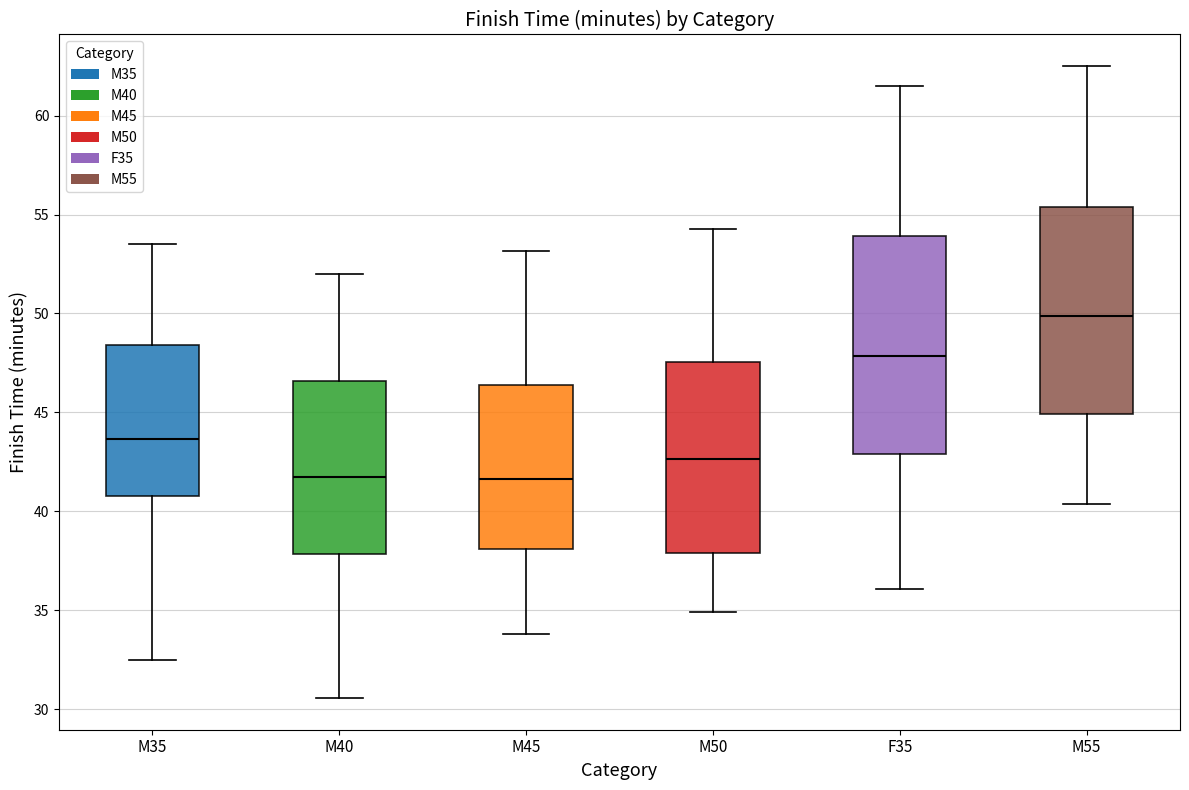

Where is the upper edge of the box for M50 on the y-axis? The values are not printed on the chart, so give them approximately, as read against the axis.

47.5